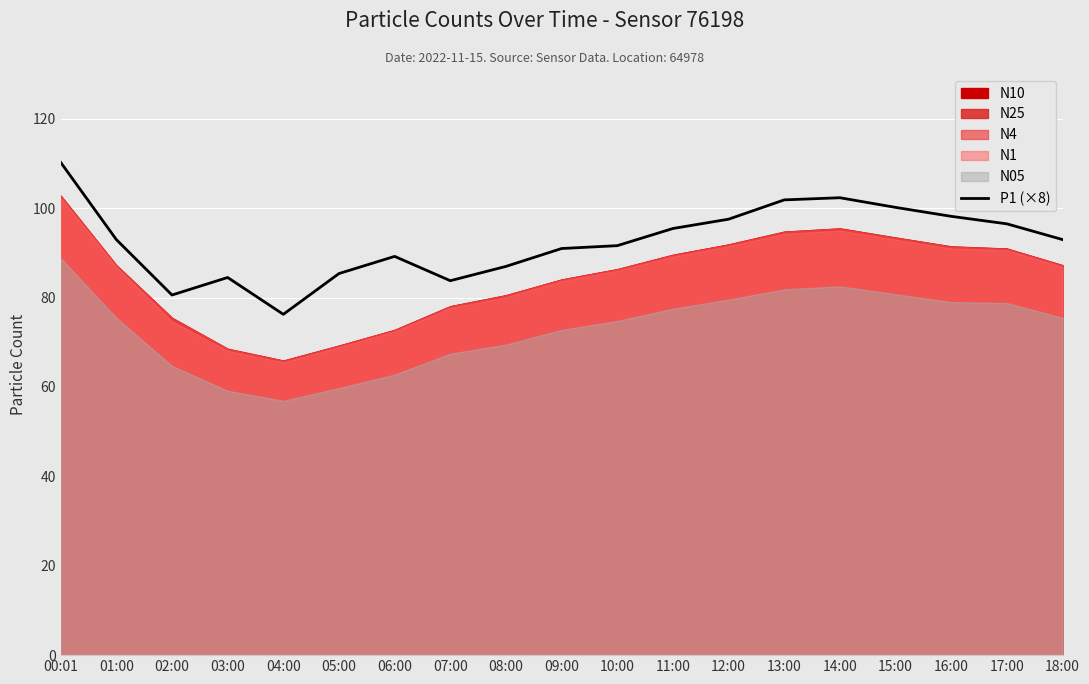

What is the difference between the second highest and minimum values?

26.1